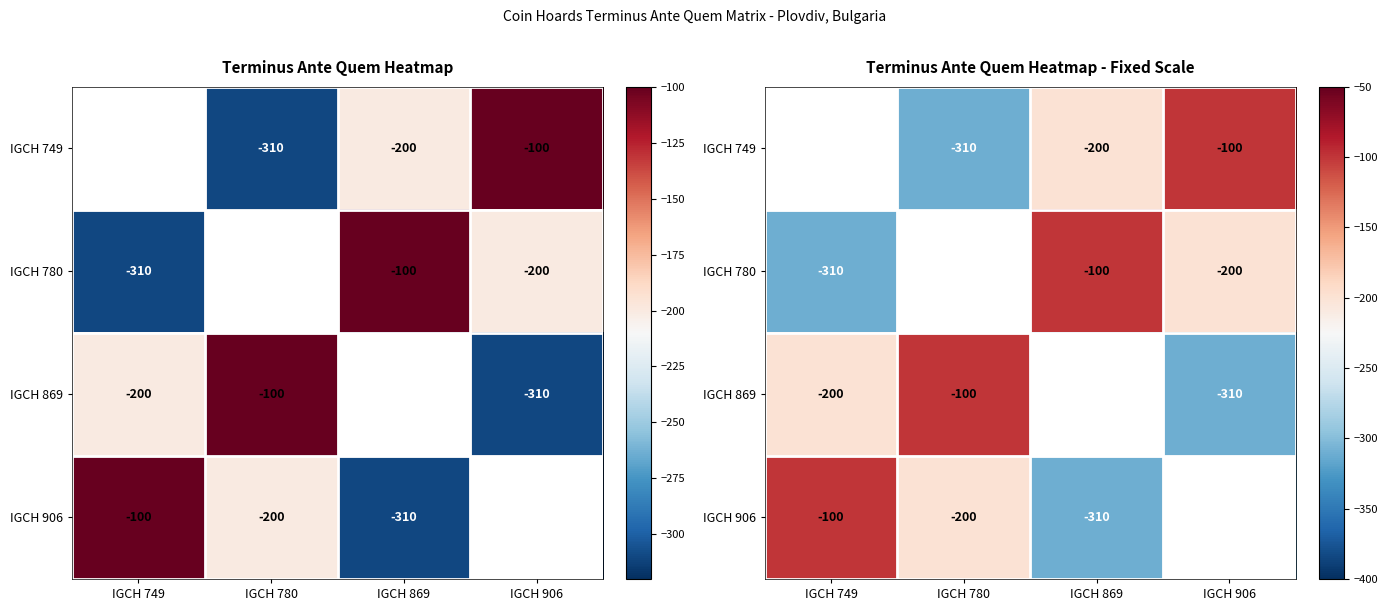

What is the difference between the IGCH 869 values at IGCH 749 and IGCH 780?

100